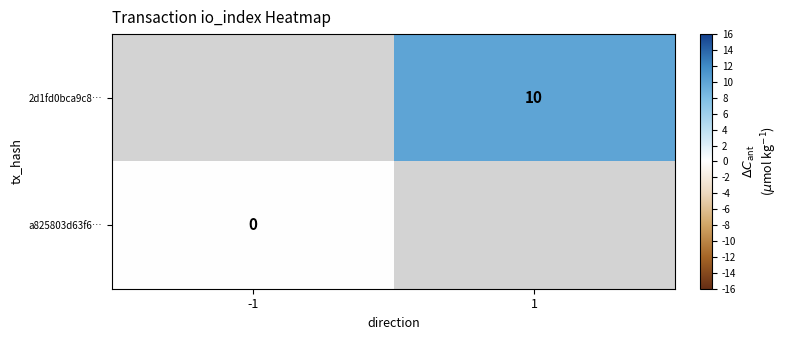

What is the maximum value shown in the chart?

10.0